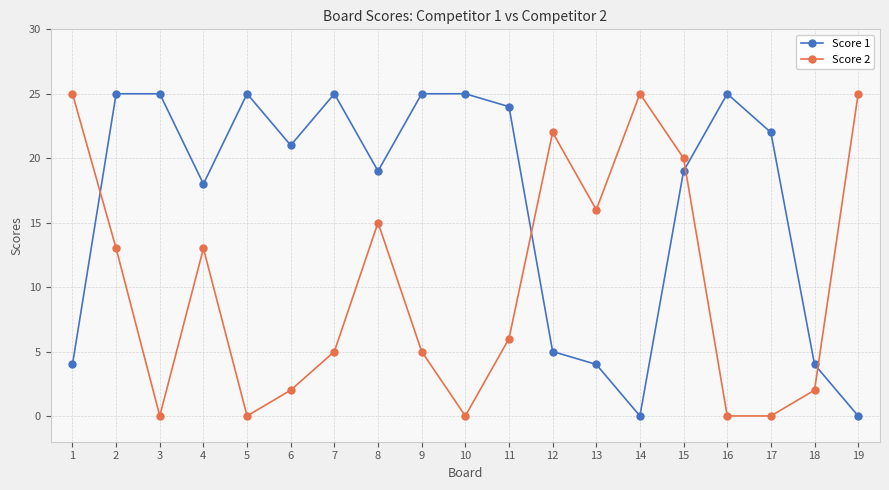

Rank the series by their average value, from highest to lowest.

Score 1, Score 2